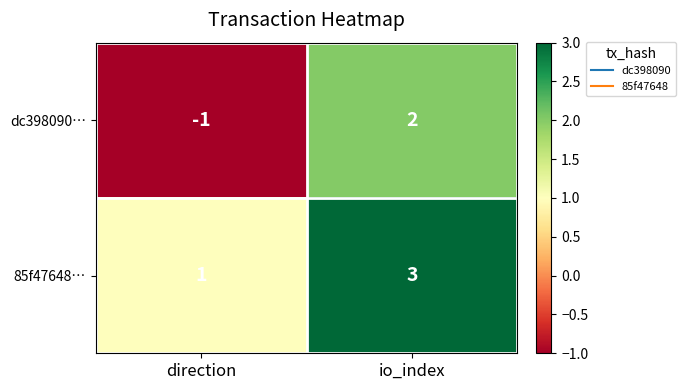

What is the minimum value shown in the chart?

-1